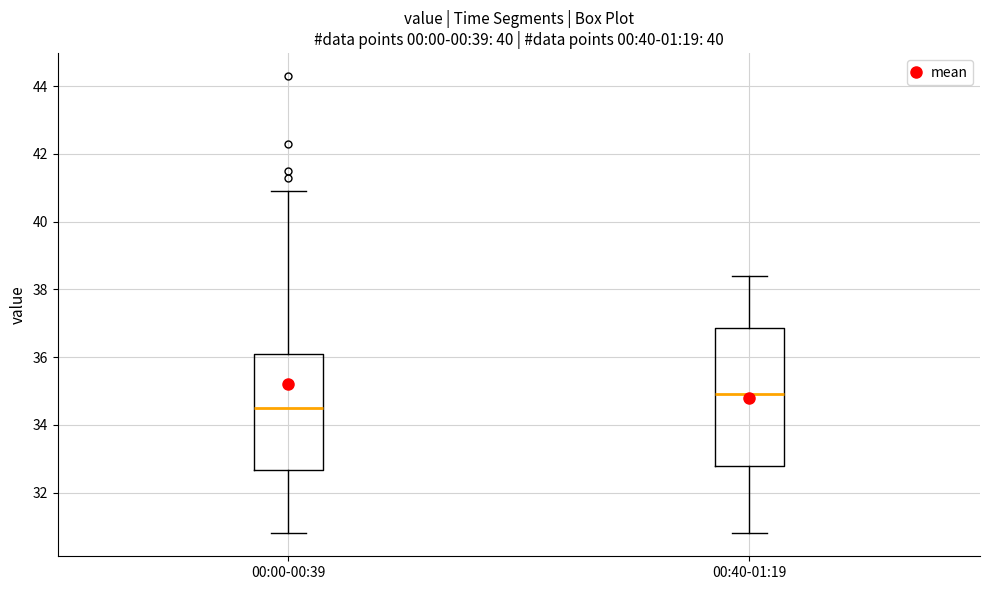

Which box is the tallest, from its lower edge to its upper edge?

00:40-01:19